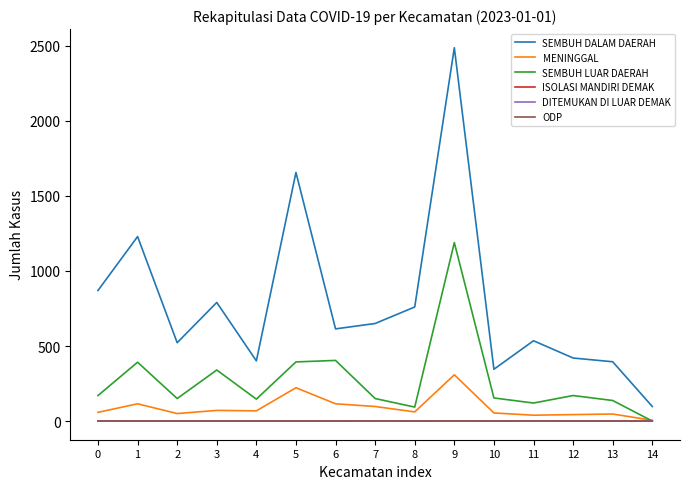

Which series has the widest spread of values?

SEMBUH DALAM DAERAH